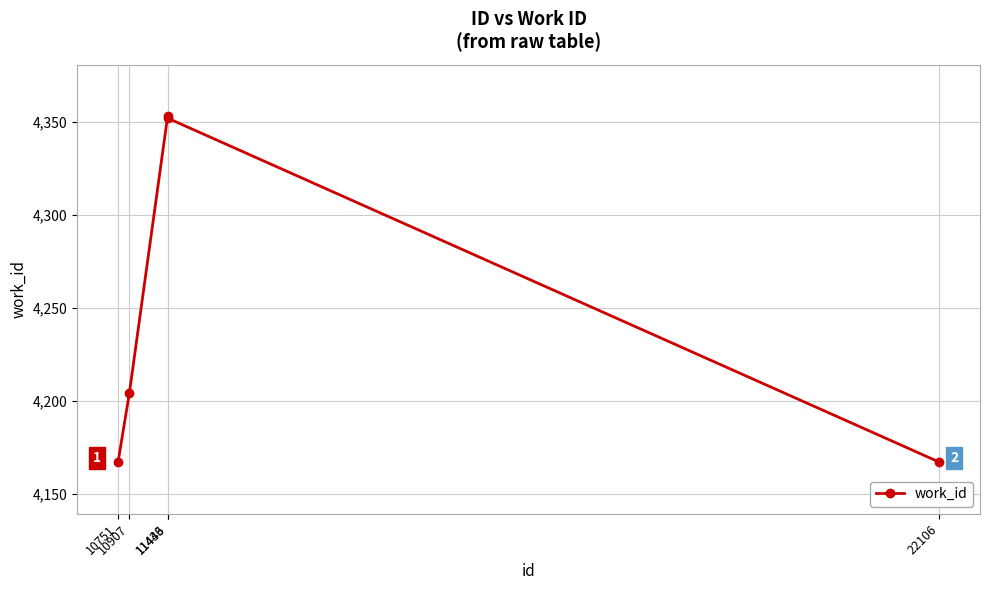

What is the difference between the maximum and second lowest values?

186